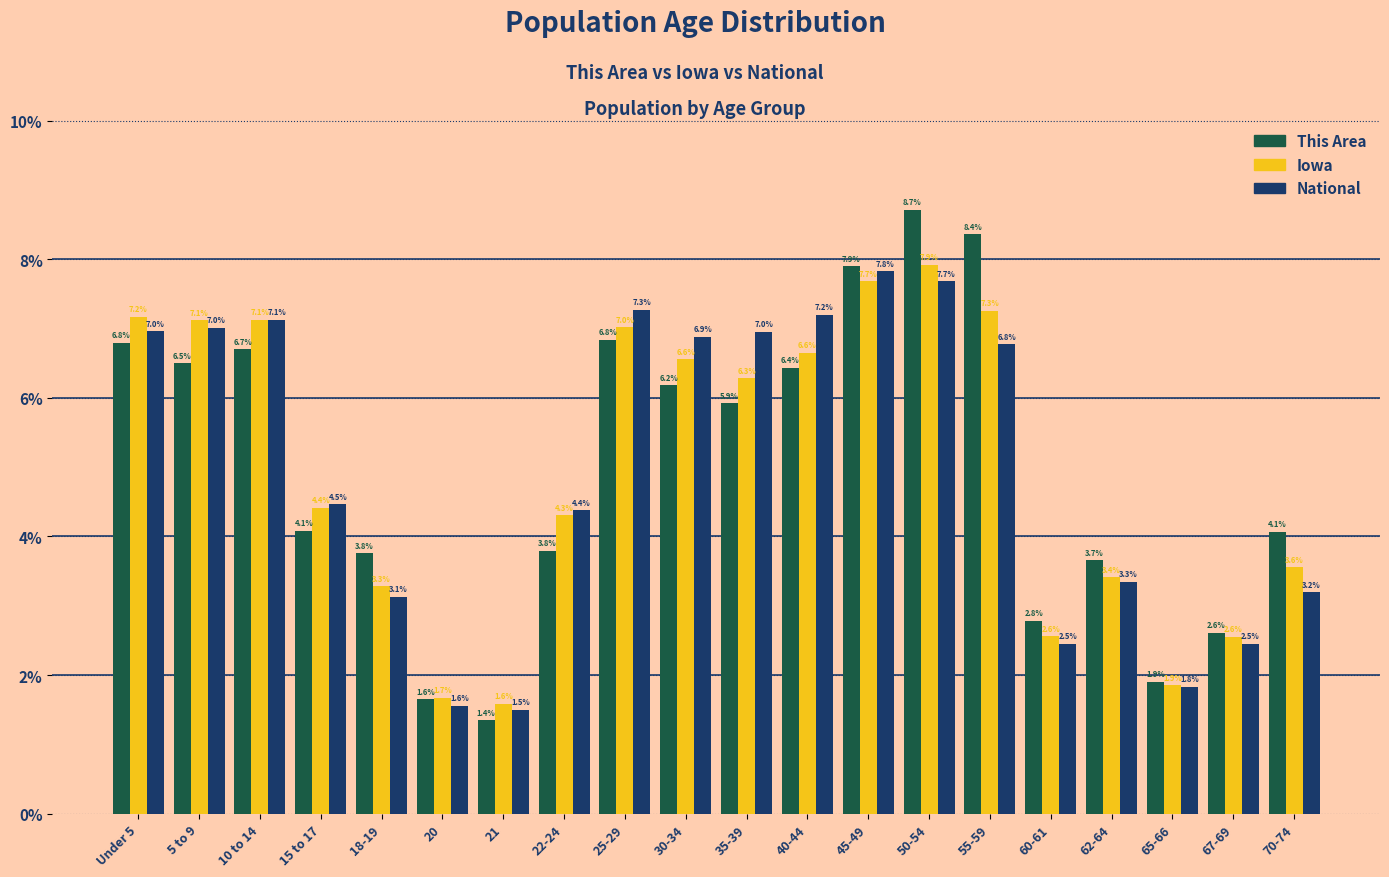

Reading left to right, extract all data points from this chart.

This Area: Under 5=6.8	5 to 9=6.5	10 to 14=6.7	15 to 17=4.1	18-19=3.8	20=1.6	21=1.4	22-24=3.8	25-29=6.8	30-34=6.2	35-39=5.9	40-44=6.4	45-49=7.9	50-54=8.7	55-59=8.4	60-61=2.8	62-64=3.7	65-66=1.9	67-69=2.6	70-74=4.1
Iowa: Under 5=7.2	5 to 9=7.1	10 to 14=7.1	15 to 17=4.4	18-19=3.3	20=1.7	21=1.6	22-24=4.3	25-29=7.0	30-34=6.6	35-39=6.3	40-44=6.6	45-49=7.7	50-54=7.9	55-59=7.3	60-61=2.6	62-64=3.4	65-66=1.9	67-69=2.6	70-74=3.6
National: Under 5=7.0	5 to 9=7.0	10 to 14=7.1	15 to 17=4.5	18-19=3.1	20=1.6	21=1.5	22-24=4.4	25-29=7.3	30-34=6.9	35-39=7.0	40-44=7.2	45-49=7.8	50-54=7.7	55-59=6.8	60-61=2.5	62-64=3.3	65-66=1.8	67-69=2.5	70-74=3.2